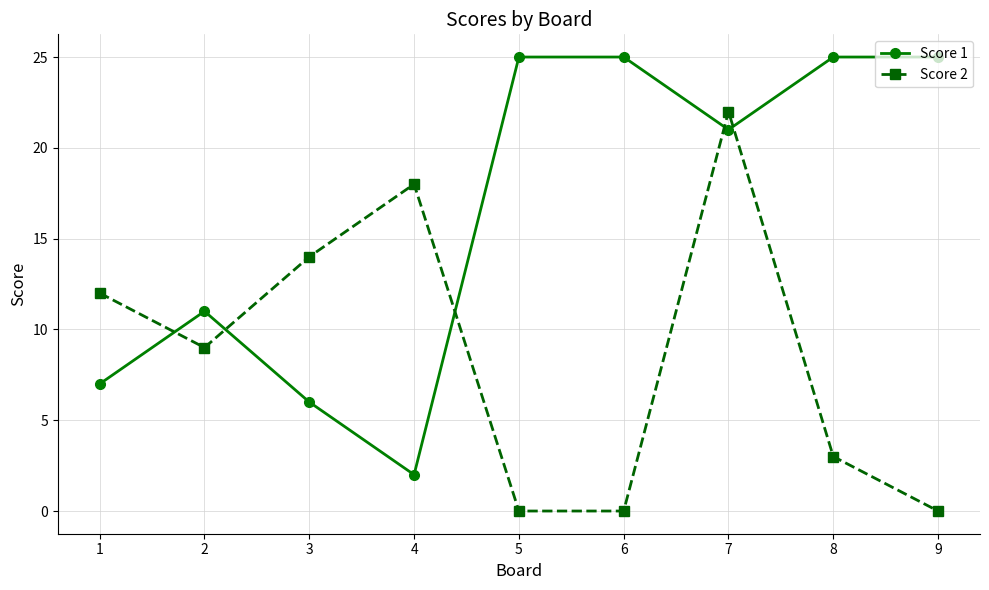

What is the lowest value of the Score 1 series?

2